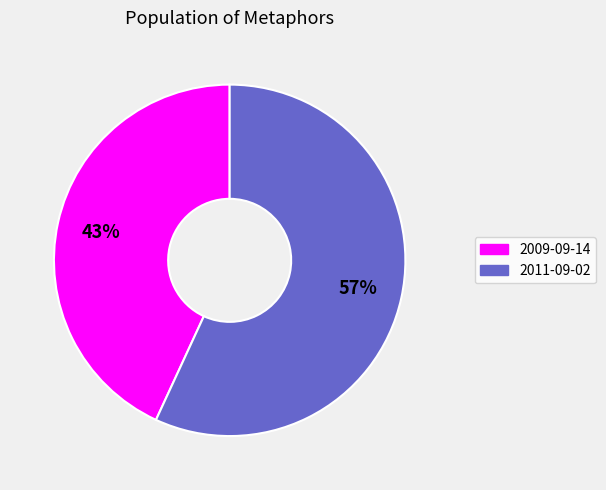

To the nearest percent, what portion does 2009-09-14 represent?

43%